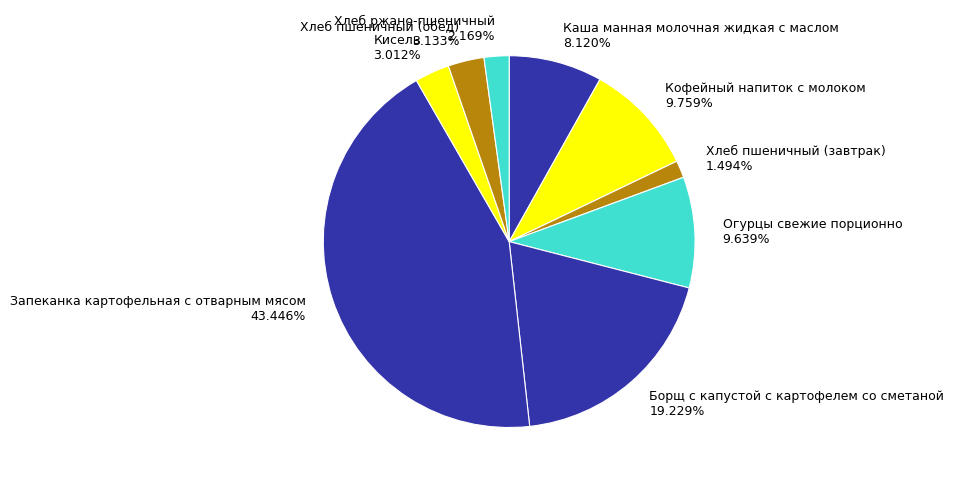

Between Запеканка картофельная с отварным мясом 43.446% and Огурцы свежие порционно 9.639%, which is larger?

Запеканка картофельная с отварным мясом 43.446%